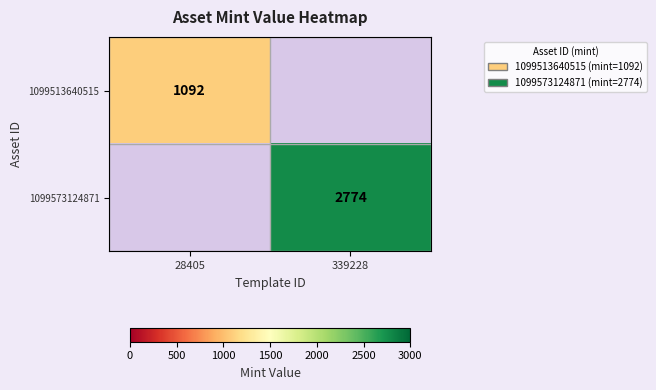

How many series are shown in this chart?

2